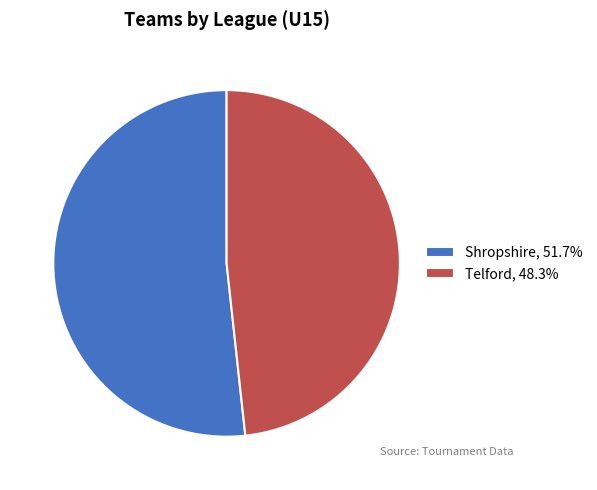

Which slice represents more than half of the pie?

Shropshire